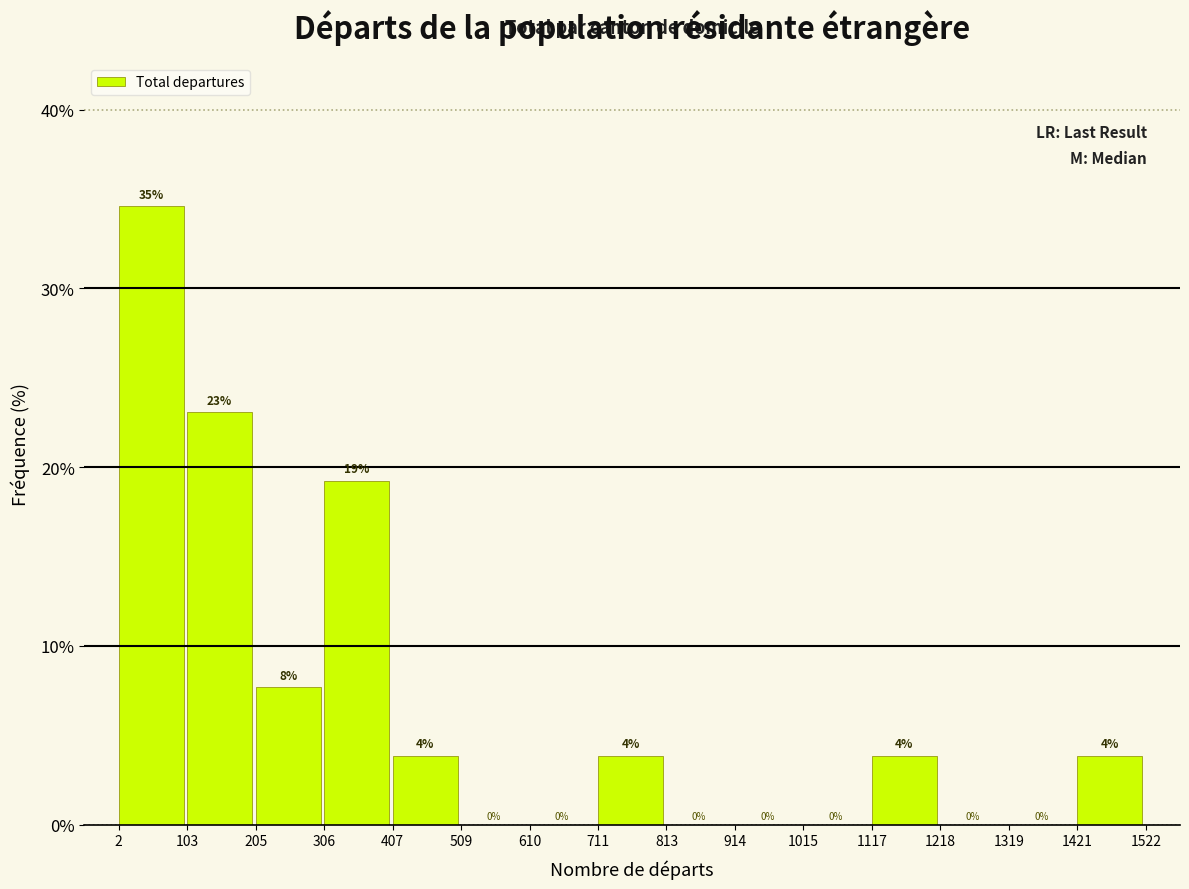

Over which range of the x-axis is the bar tallest?

2 to 103